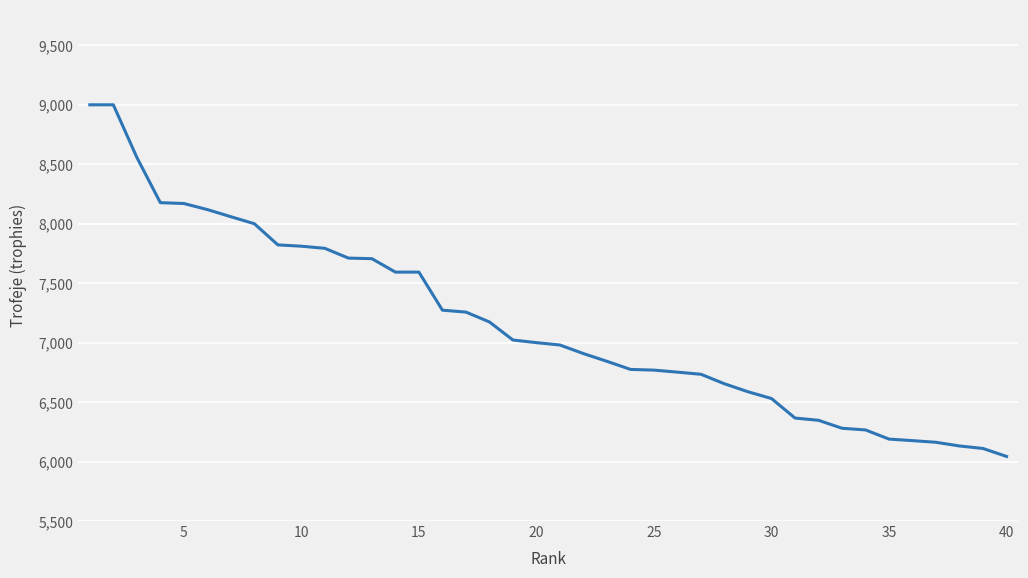

What is the smallest value displayed?

6043